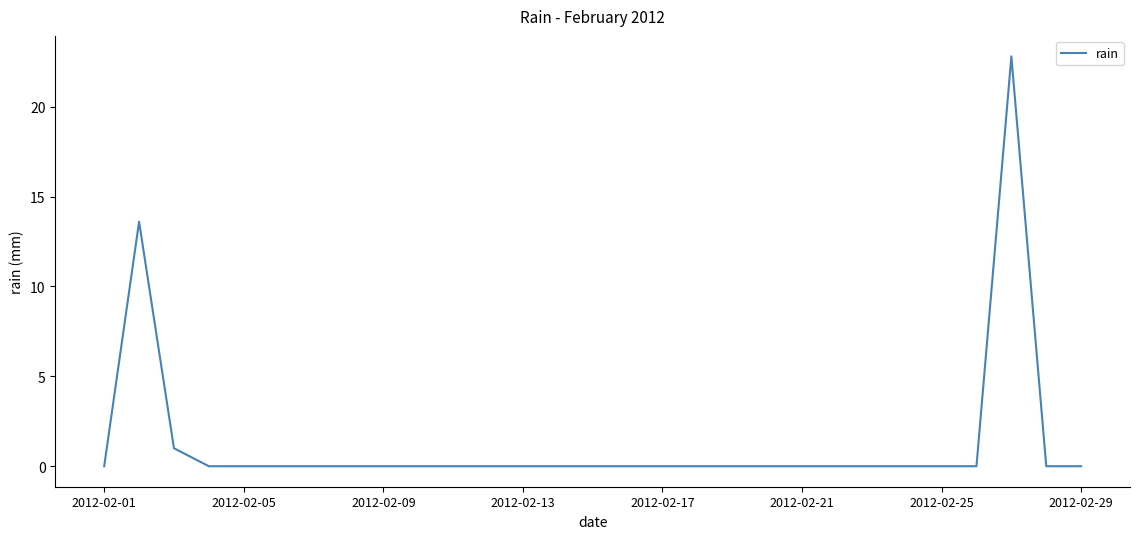

What is the greatest value displayed?

22.8